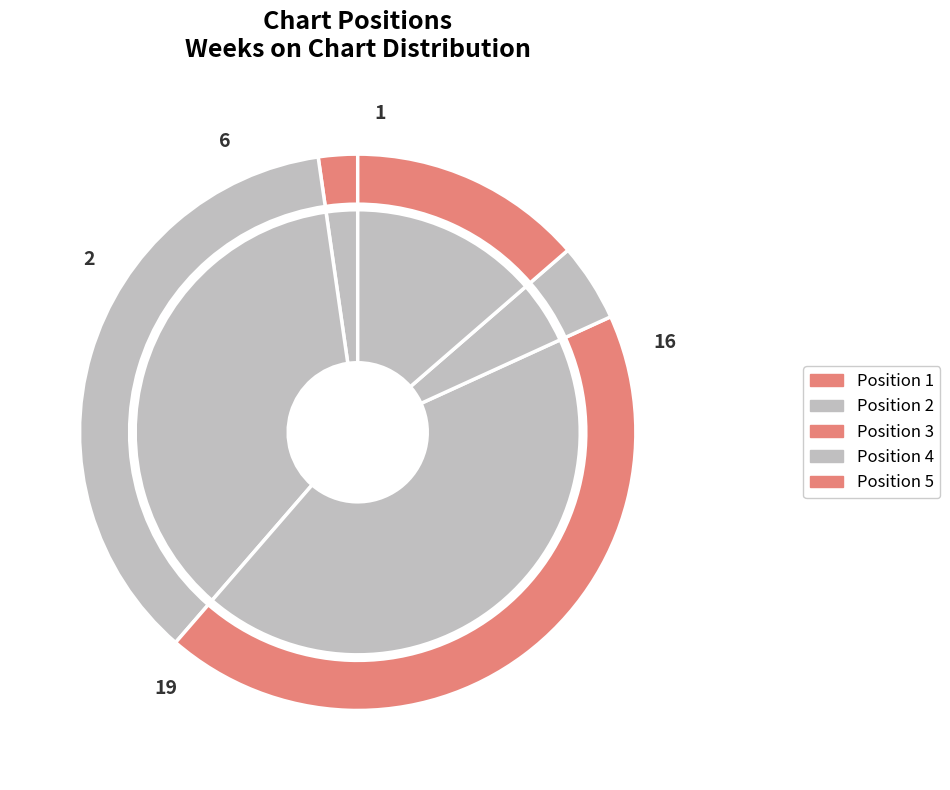

What is the change in value from 1 to 5?

+5